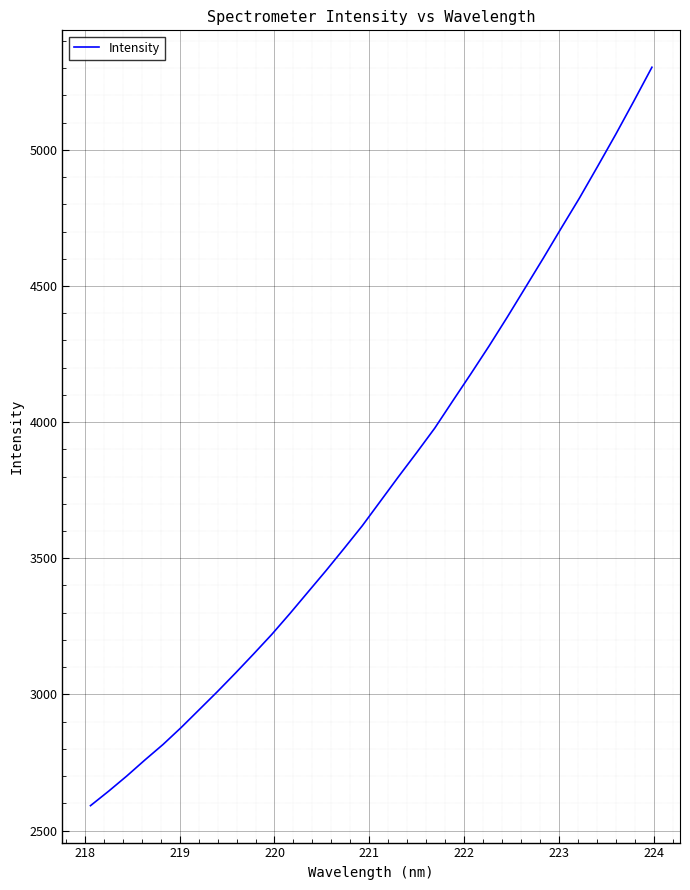

What is the difference between the maximum and minimum values?

2712.3